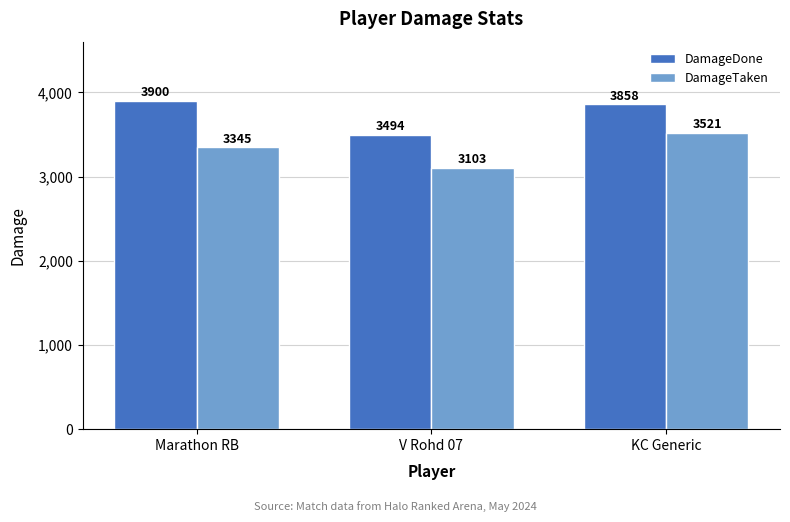

At how many categories does at least one series exceed 3239?

3